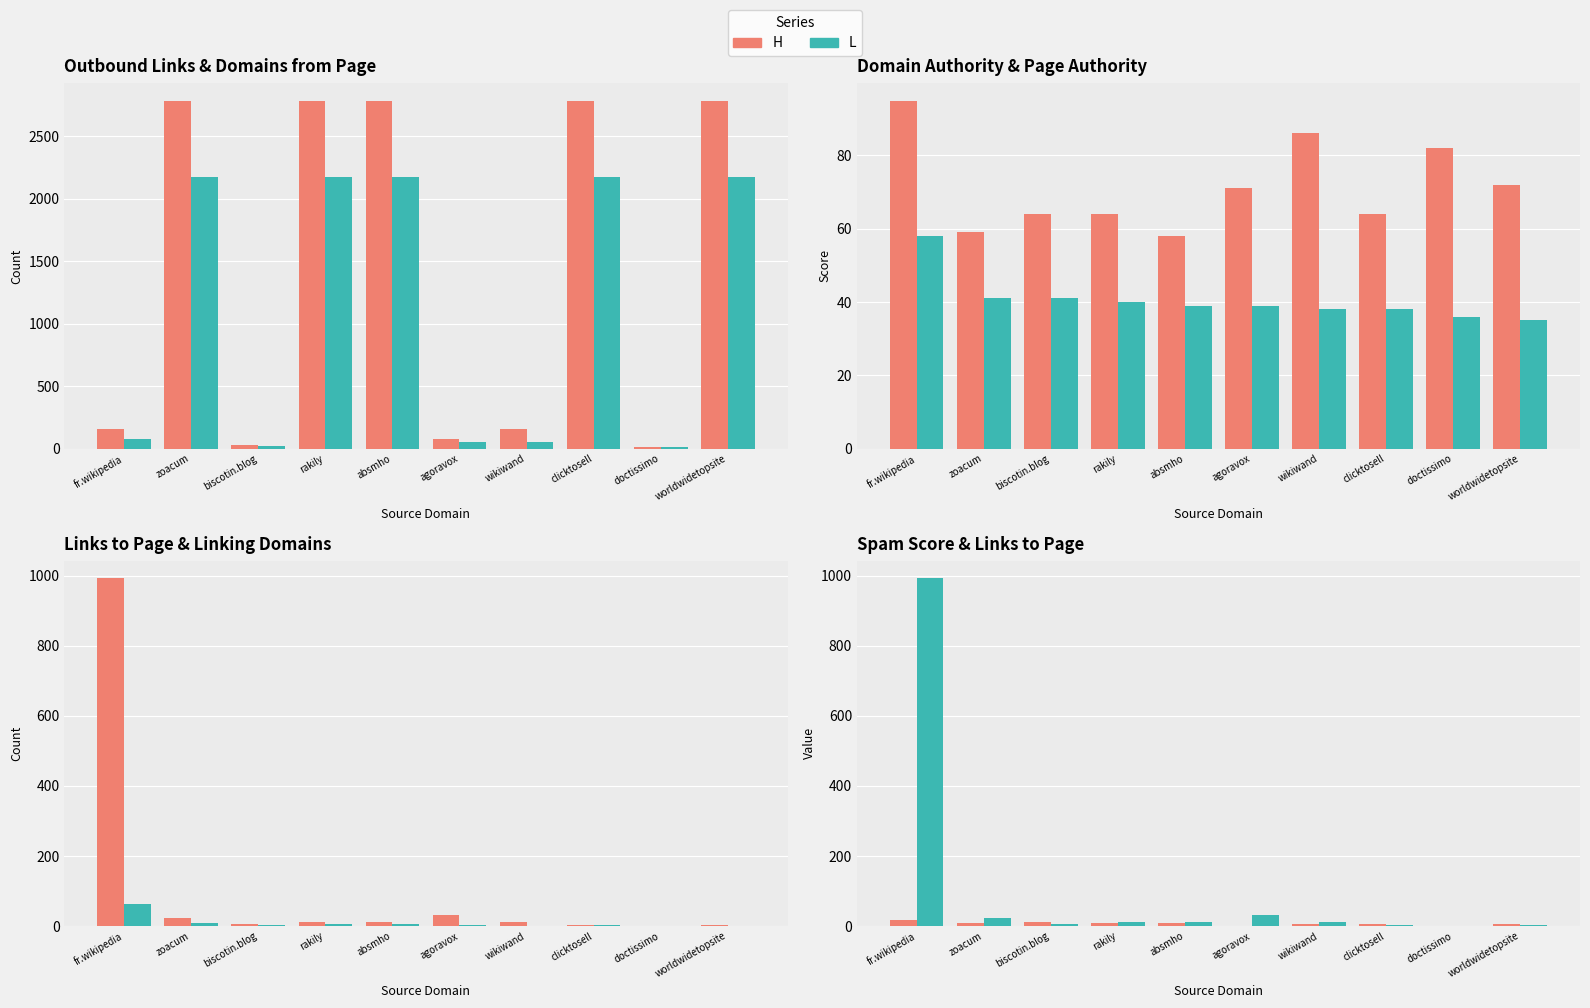

The value of Outbound Links from Page at absmho is 4919. True or false?

False